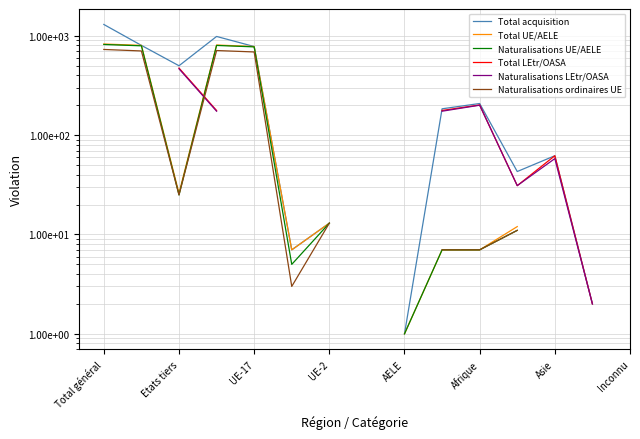

How many data points in Total acquisition are less than 208?

7